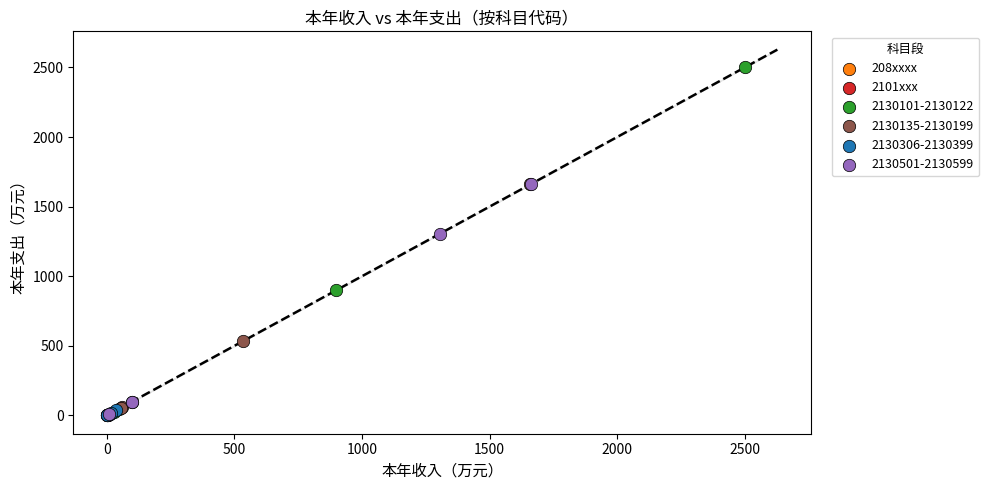

Which series contains the highest Y value?

2130101-2130122